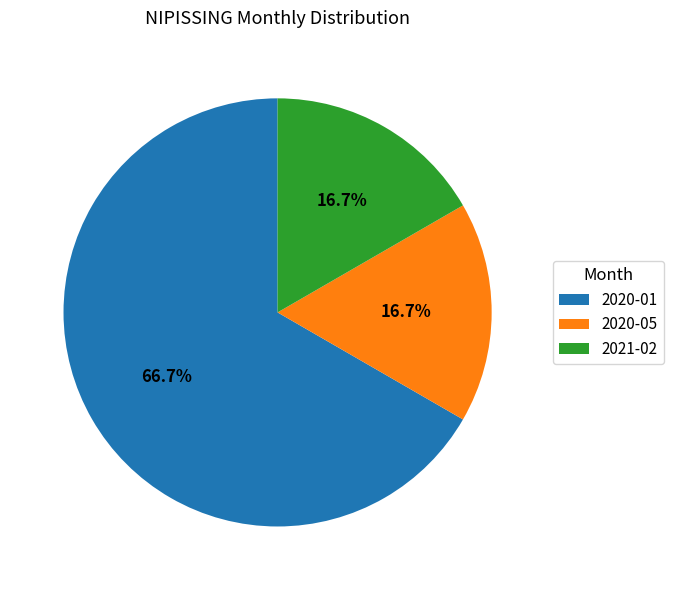

Is there any slice that represents more than half of the pie?

Yes